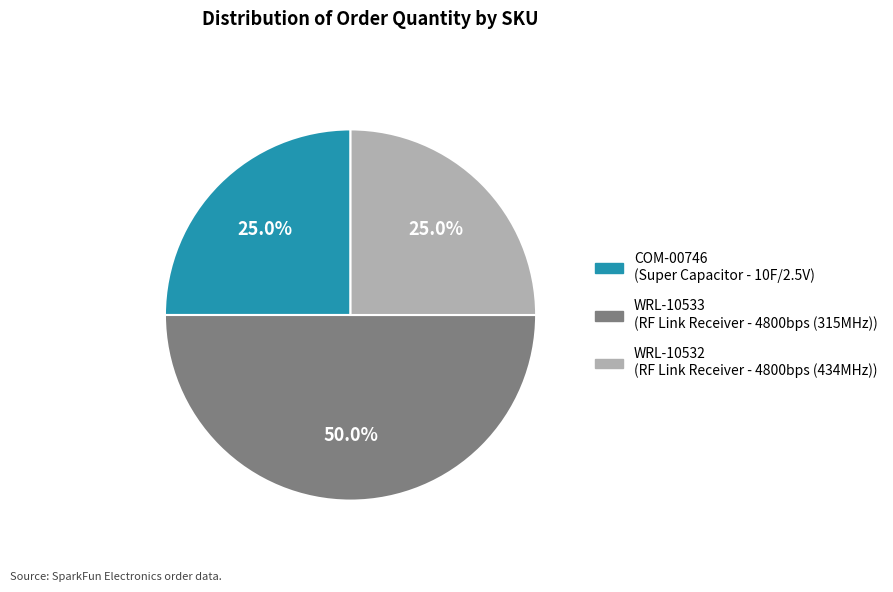

True or false: WRL-10533 accounts for 50% of the total.

True